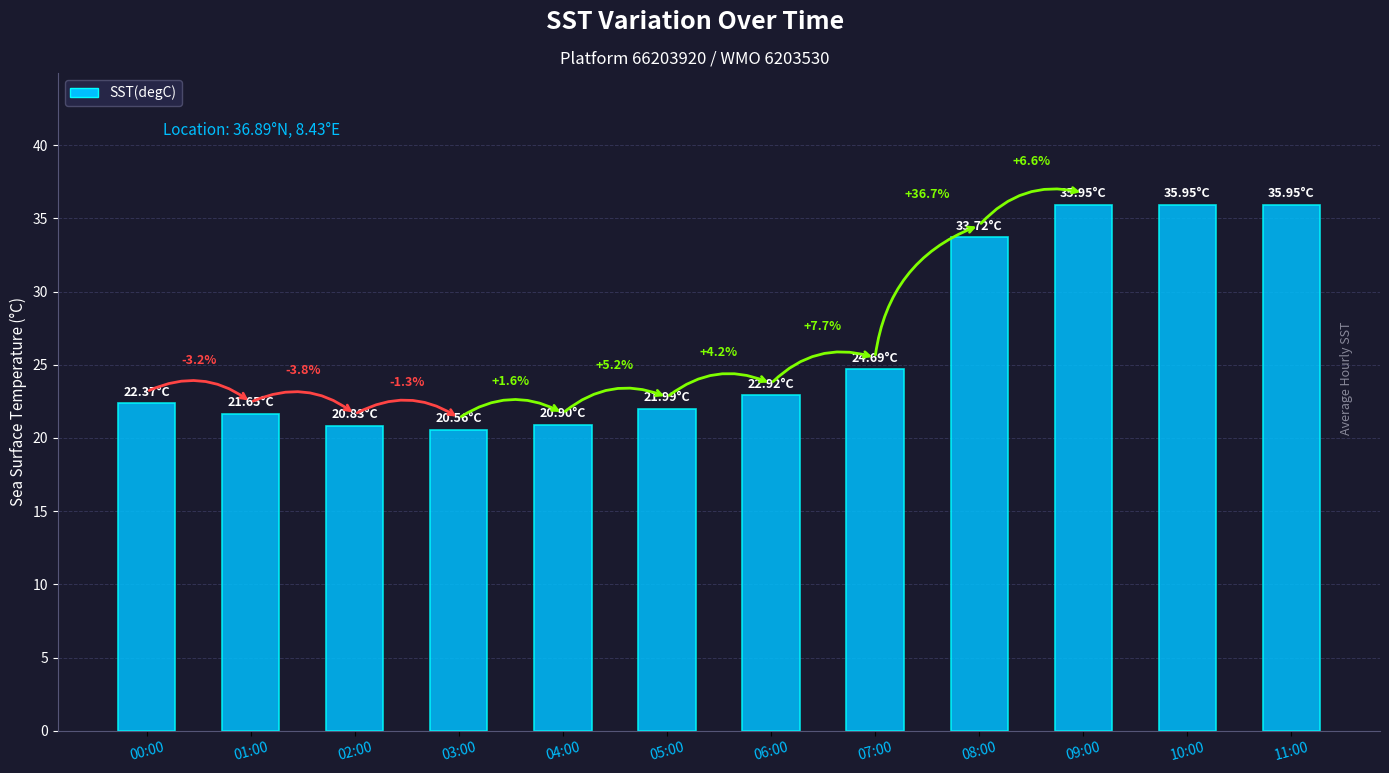

Reading left to right, list all the values displayed in this chart.

22.4	21.6	20.8	20.6	20.9	22.0	22.9	24.7	33.7	36.0	36.0	36.0